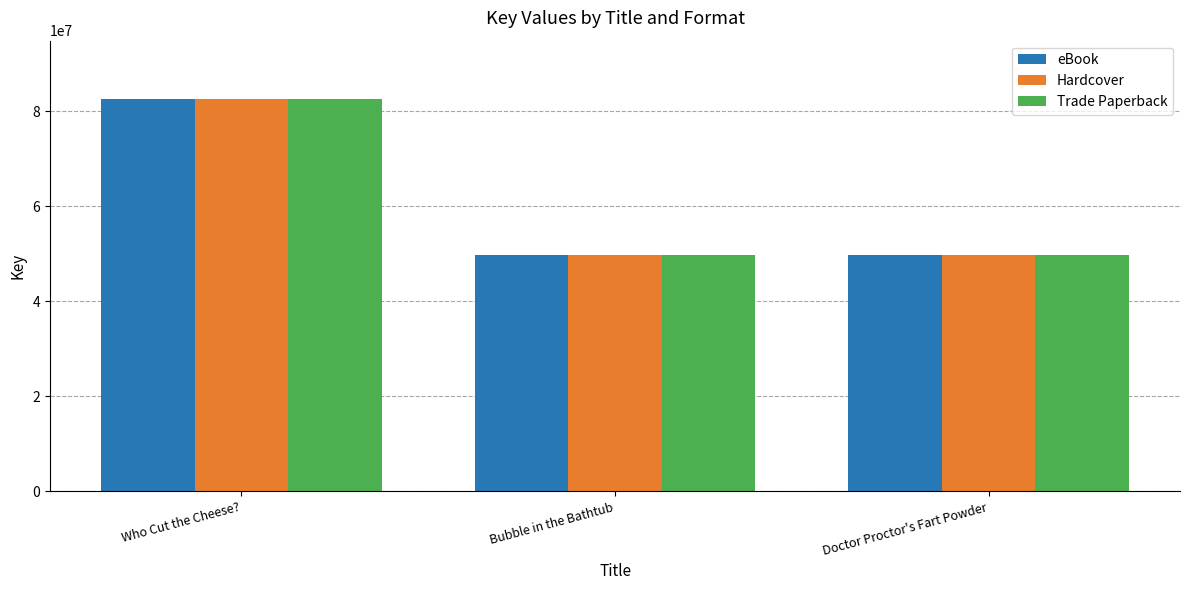

What is the total value across all series at Doctor Proctor's Fart Powder?

149233551